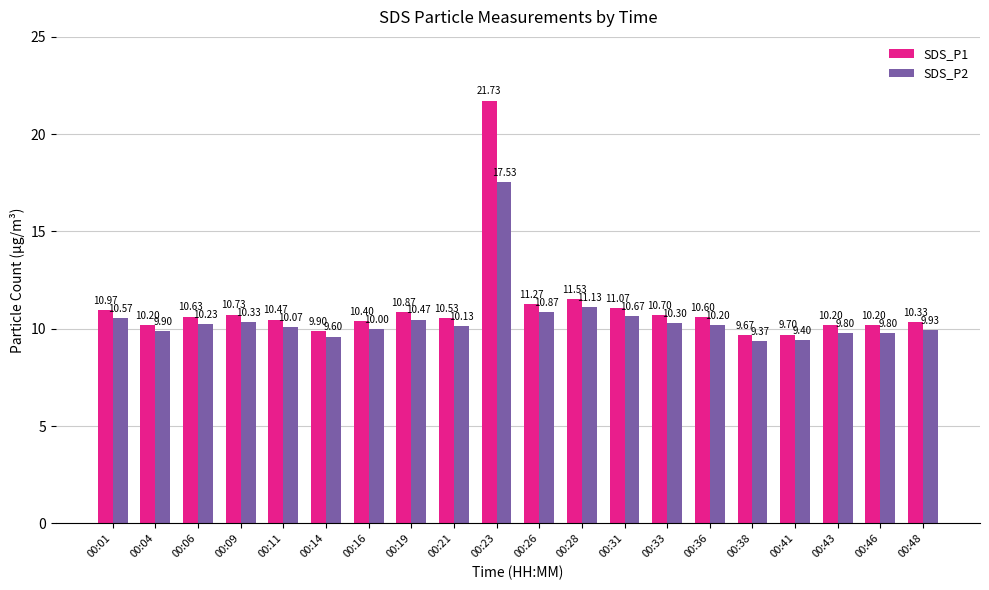

Which category has the lowest value across all series?

00:38